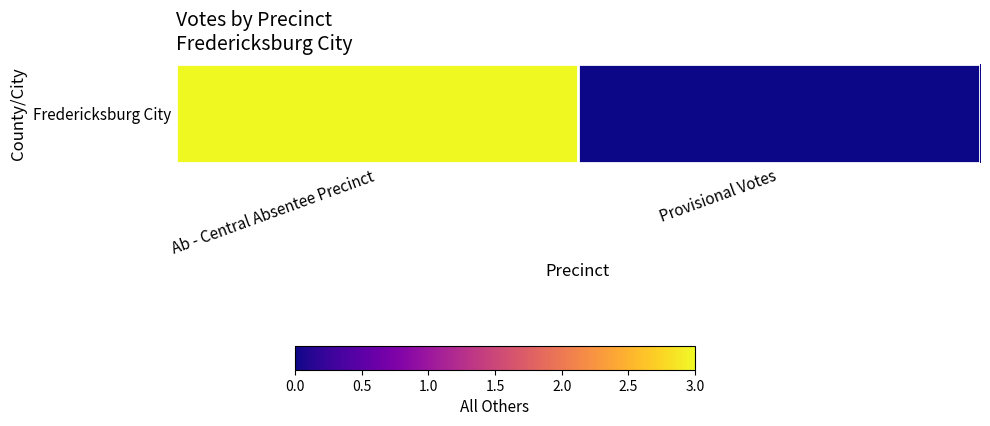

What is the difference between the maximum and minimum values?

3